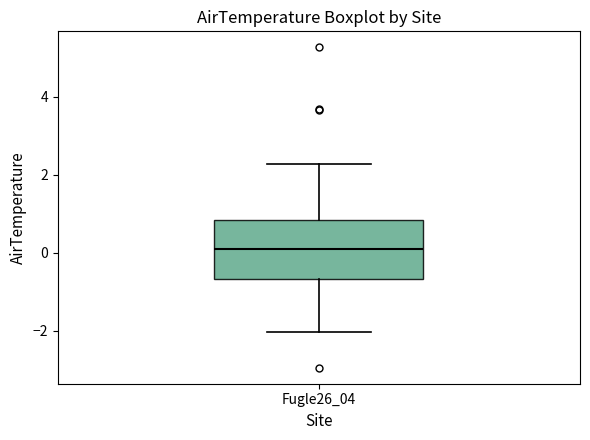

Transcribe this box plot: give where the median line is, the range the box spans, and where the two whiskers end, as read against the y-axis. The values are not printed on the chart, so give them approximately, as read against the axis.

median 0.0, box -0.6 to 0.8, whiskers -2.0 to 2.2